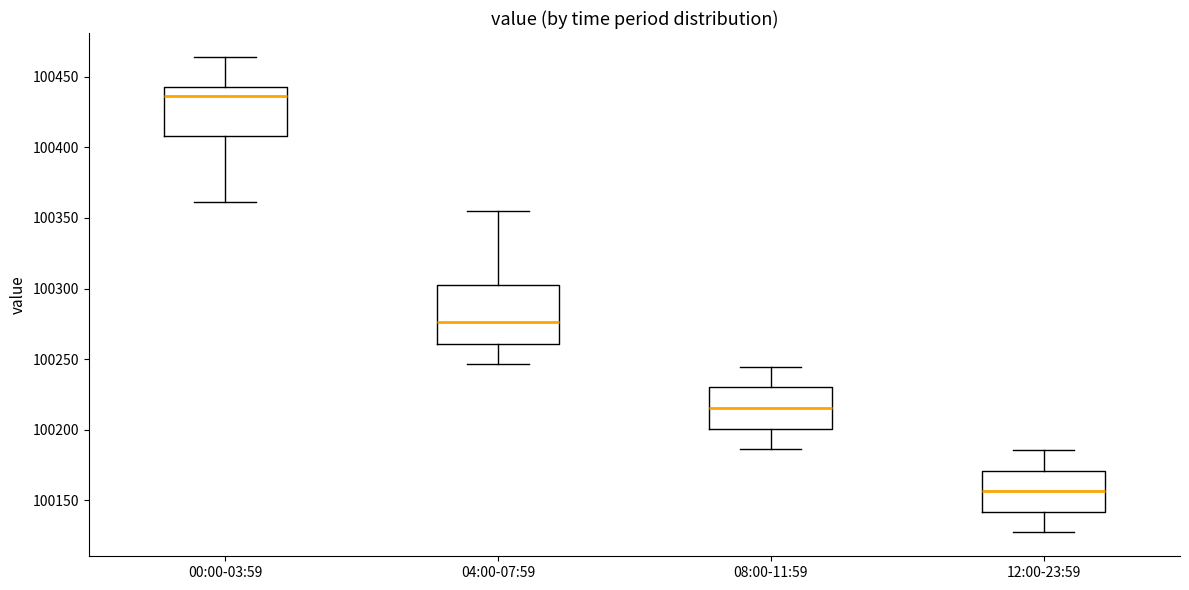

Reading left to right, transcribe this box plot: for each box, give where its median line is, the range the box spans, and where its two whiskers end, as read against the y-axis. The values are not printed on the chart, so give them approximately, as read against the axis.

00:00-03:59: median 100435, box 100410 to 100445, whiskers 100360 to 100465
04:00-07:59: median 100275, box 100260 to 100300, whiskers 100245 to 100355
08:00-11:59: median 100215, box 100200 to 100230, whiskers 100185 to 100245
12:00-23:59: median 100155, box 100140 to 100170, whiskers 100125 to 100185